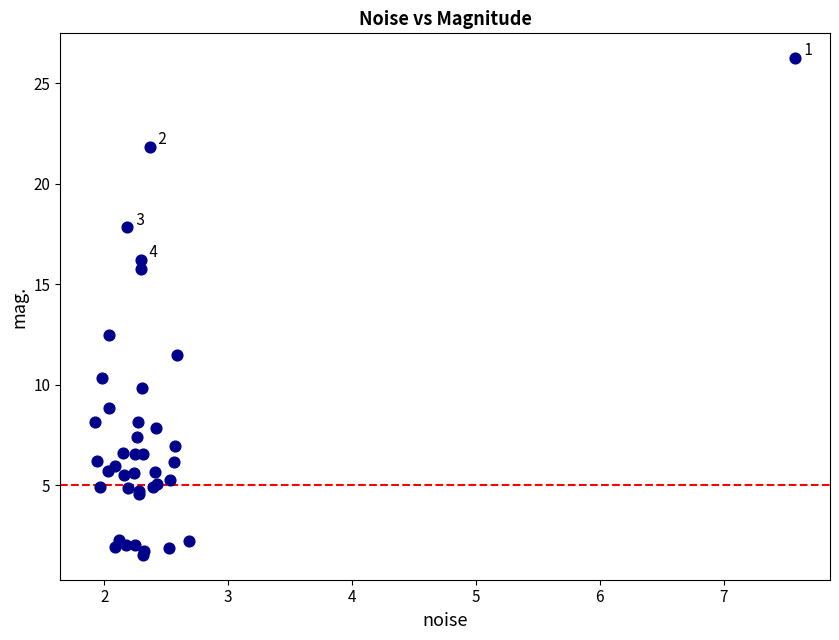

What Y value in the scatter plot is closest to 13?

12.5